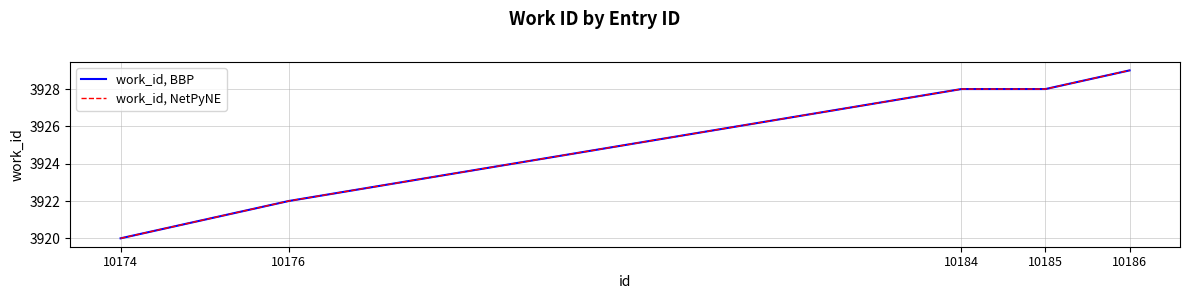

At which label does work_id, NetPyNE first exceed 3928?

10186